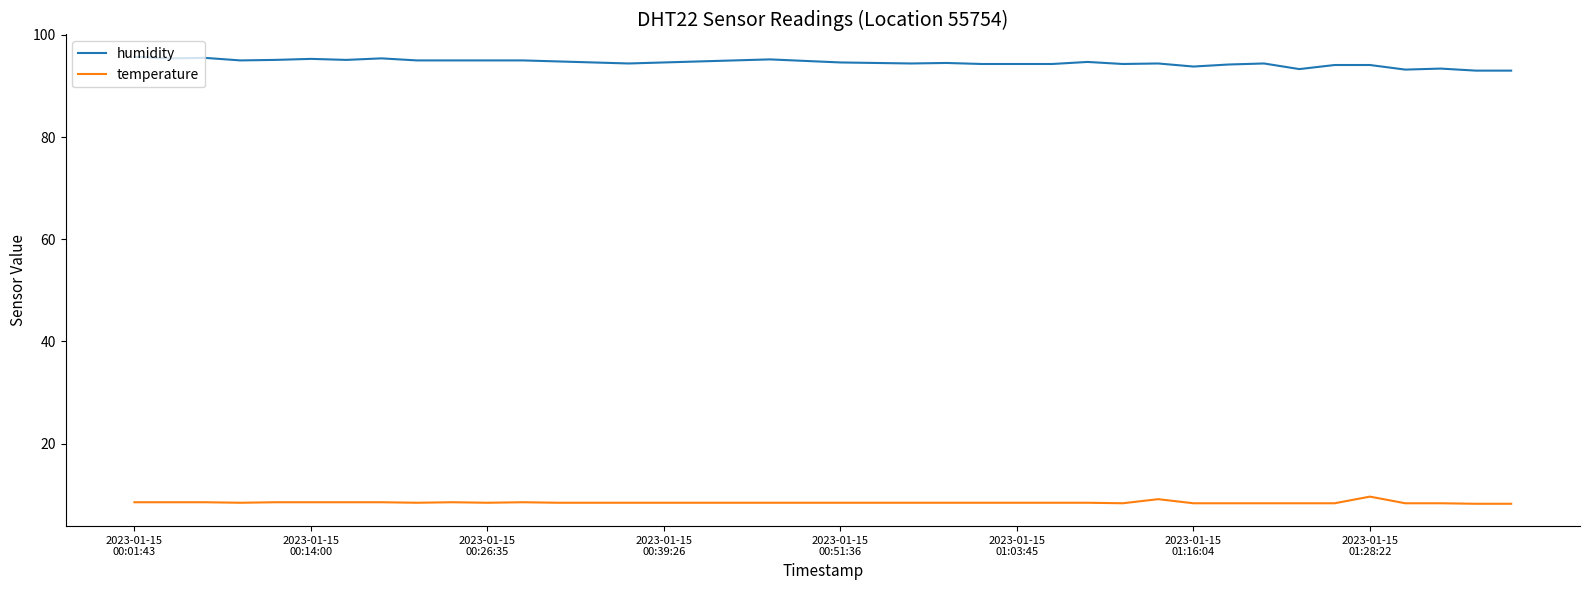

What is the minimum value shown in the chart?

8.2